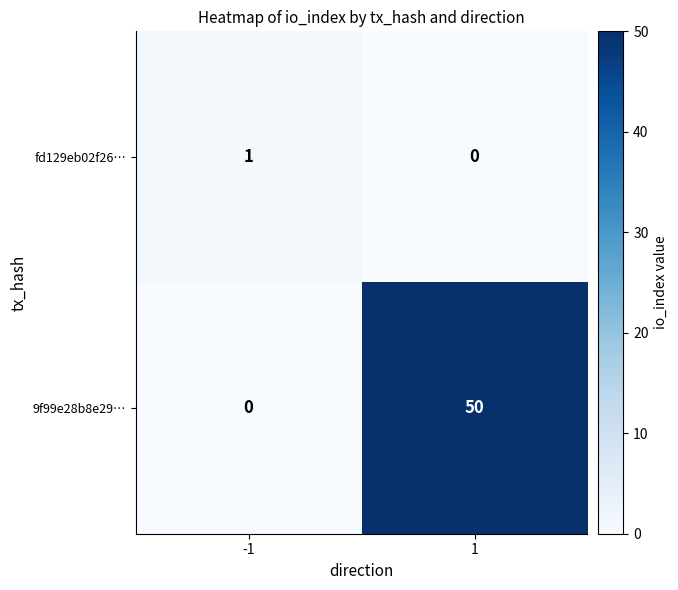

The value of 9f99e28b8e29… at 1 is 50. True or false?

True